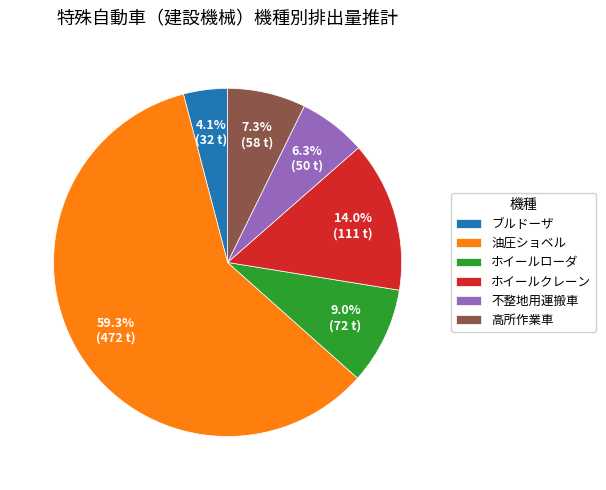

To the nearest percent, what portion does ブルドーザ represent?

4%